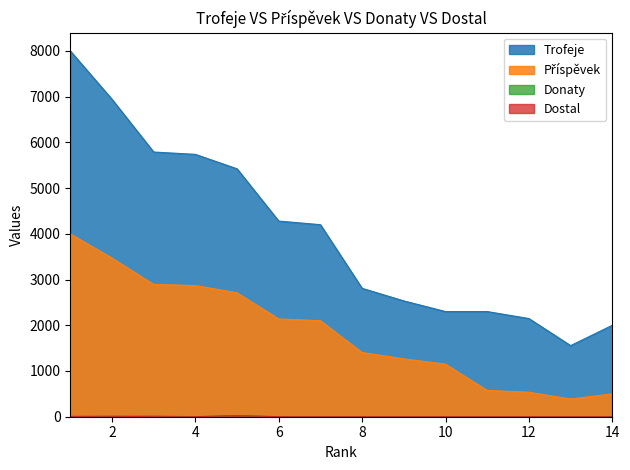

Reading left to right, transcribe all the data shown in this chart.

Trofeje: 8000	6943	5789	5738	5422	4279	4200	2808	2533	2300	2300	2147	1555	2000
Příspěvek: 4000	3471	2894	2869	2711	2139	2100	1404	1266	1150	575	536	388	500
Donaty: 0	8	16	0	26	0	0	0	0	0	0	0	0	0
Dostal: 8	10	0	0	24	0	0	0	0	0	0	0	0	0